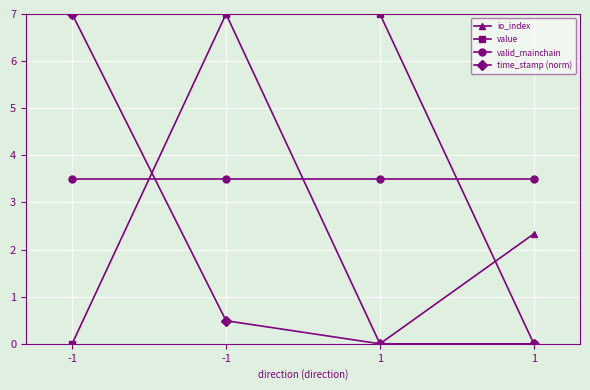

Which series has the widest spread of values?

io_index